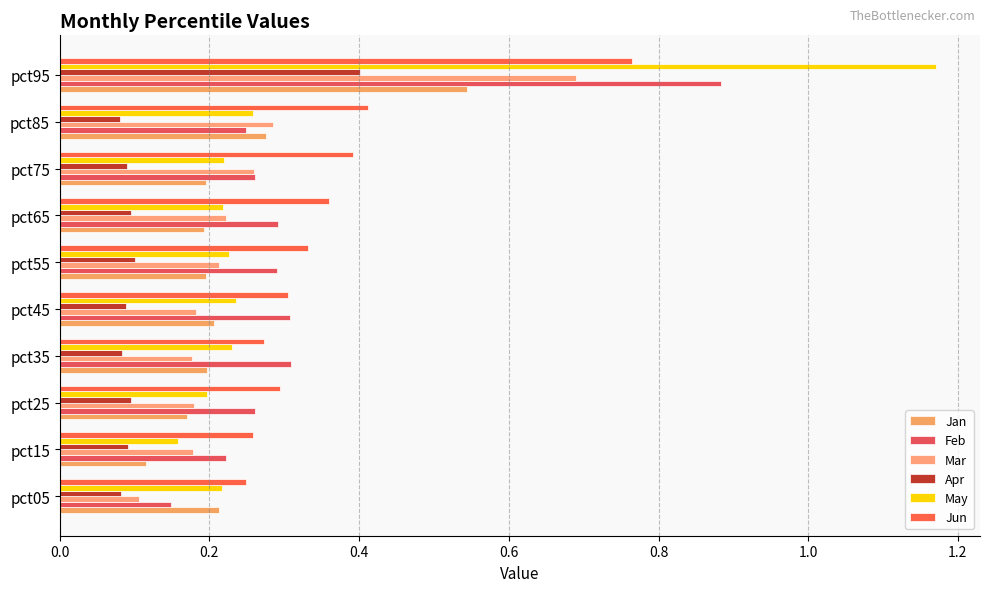

How many distinct data groups are displayed?

6